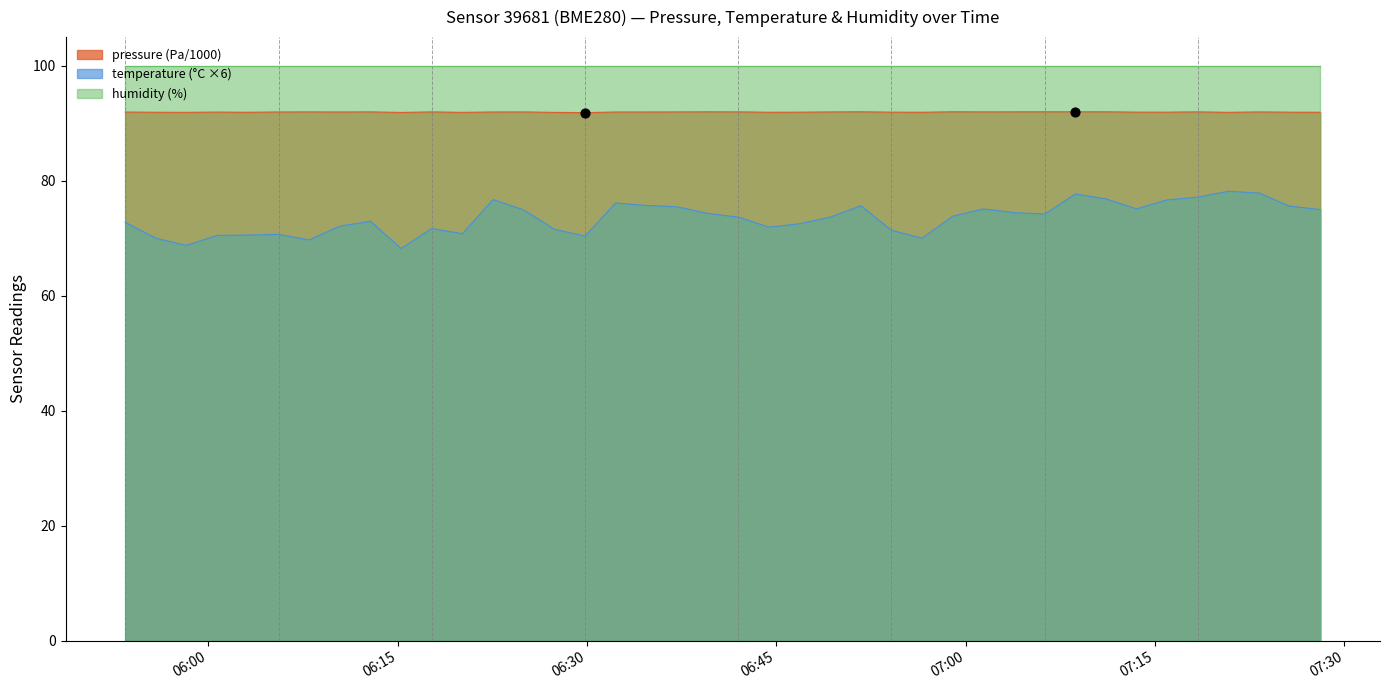

At how many categories does at least one series exceed 89?

40